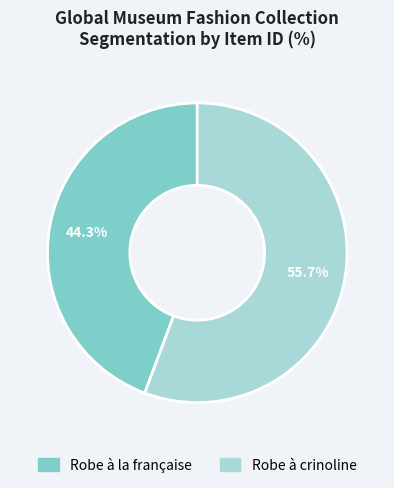

Approximately how many times larger is the value at Robe à la française compared to Robe à crinoline?

0.8